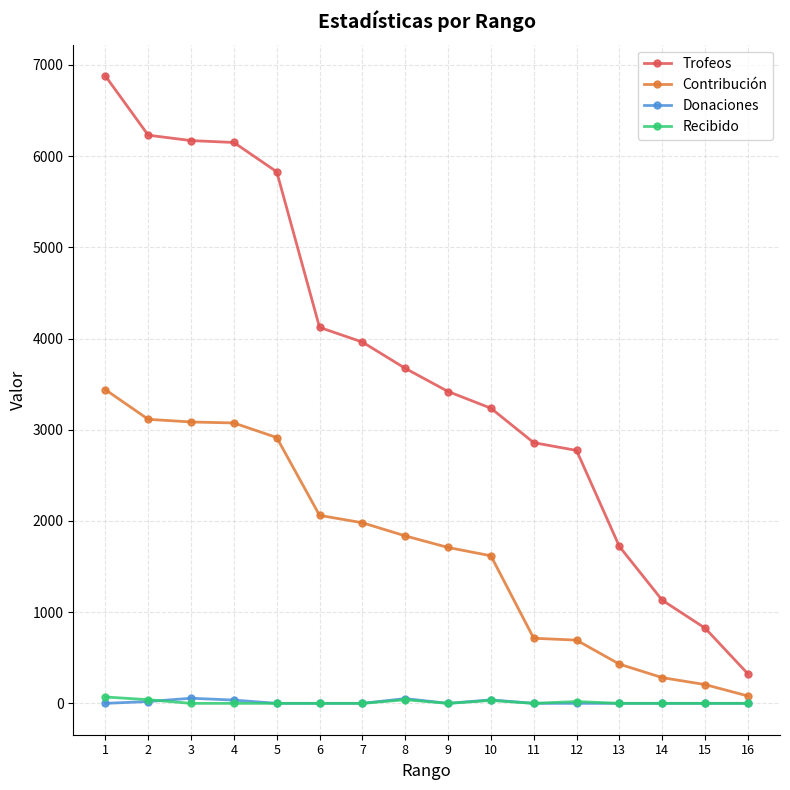

What is the difference between the maximum and minimum values in the Donaciones series?

56